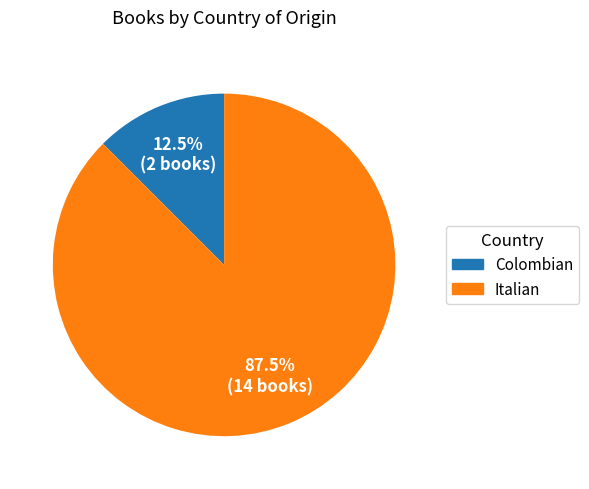

Combined, what portion of the pie is Italian and Colombian?

100.0%